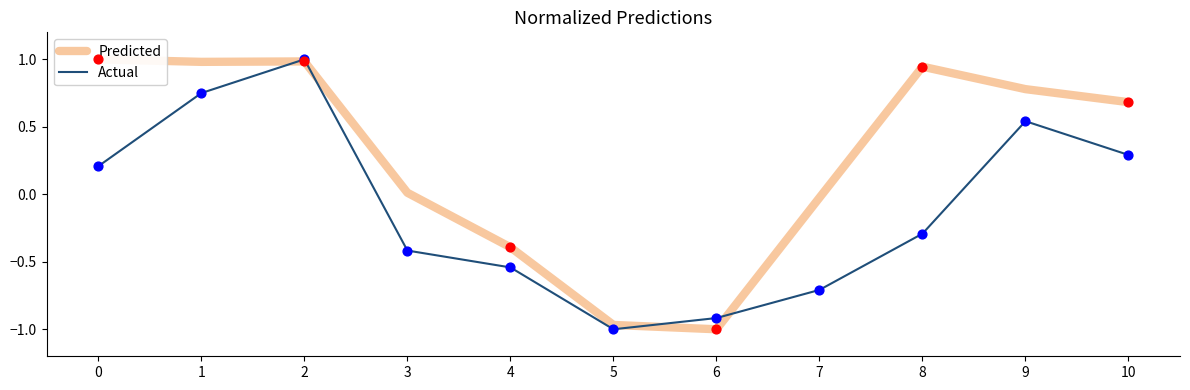

Which series reaches the maximum Y coordinate?

Predicted